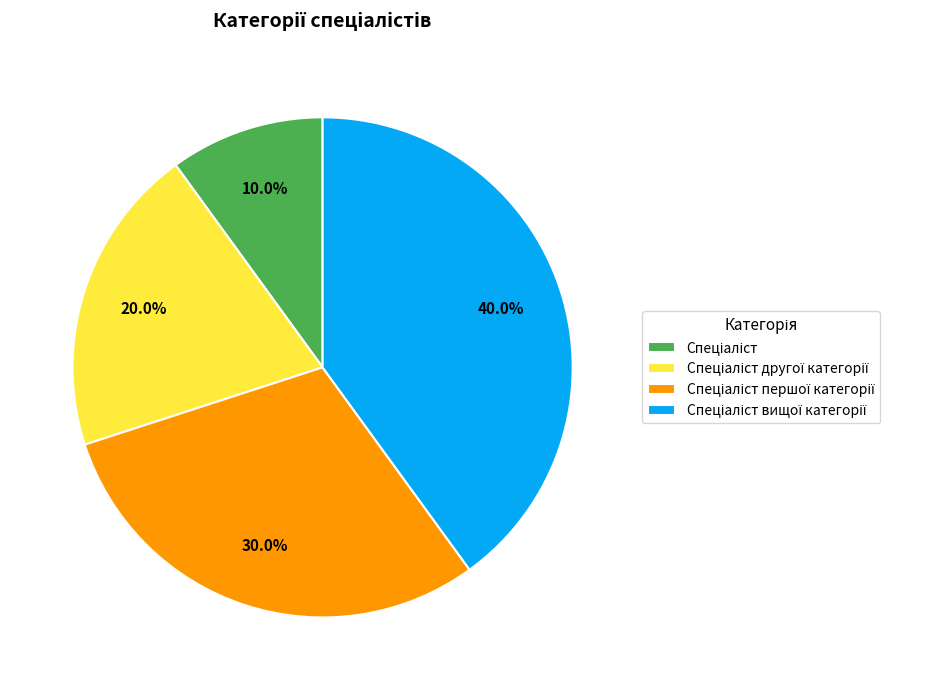

Is there a majority slice in this chart?

No